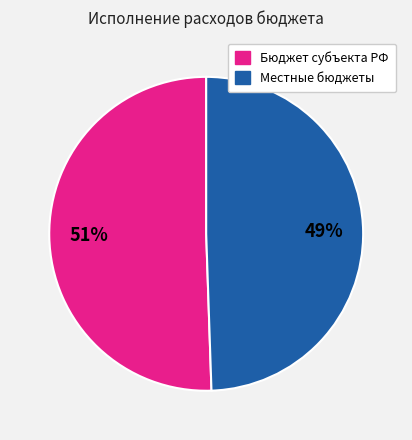

What percentage is the Местные бюджеты slice, to the nearest percent?

49%